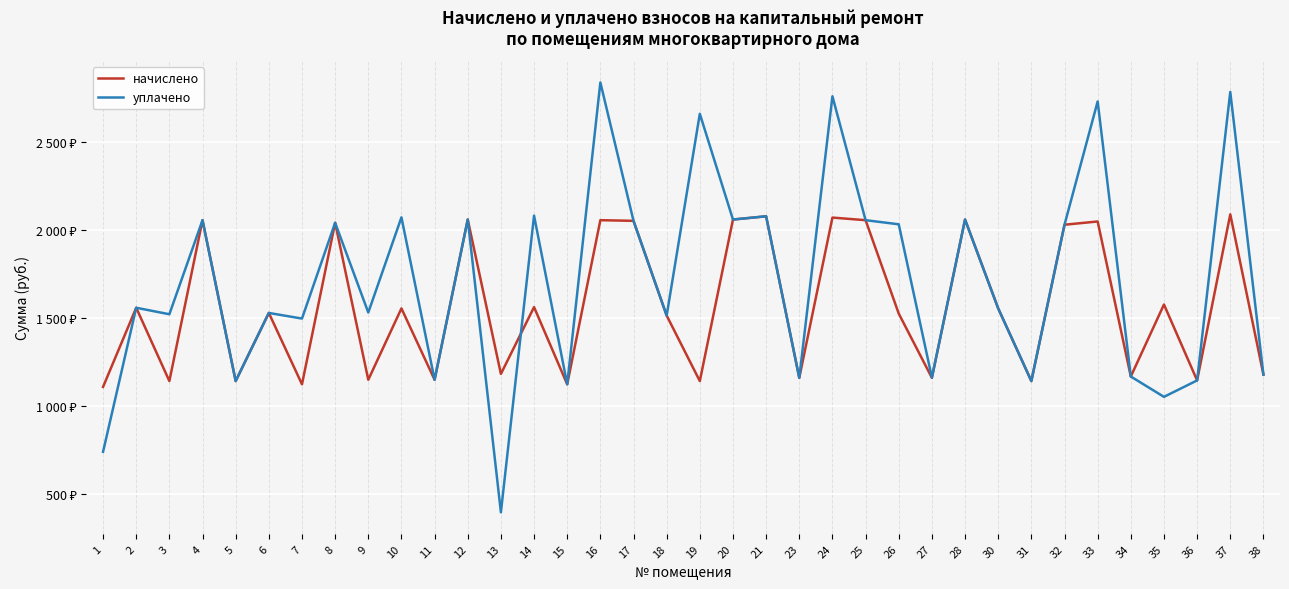

What are all the series names shown in the legend?

начислено, уплачено